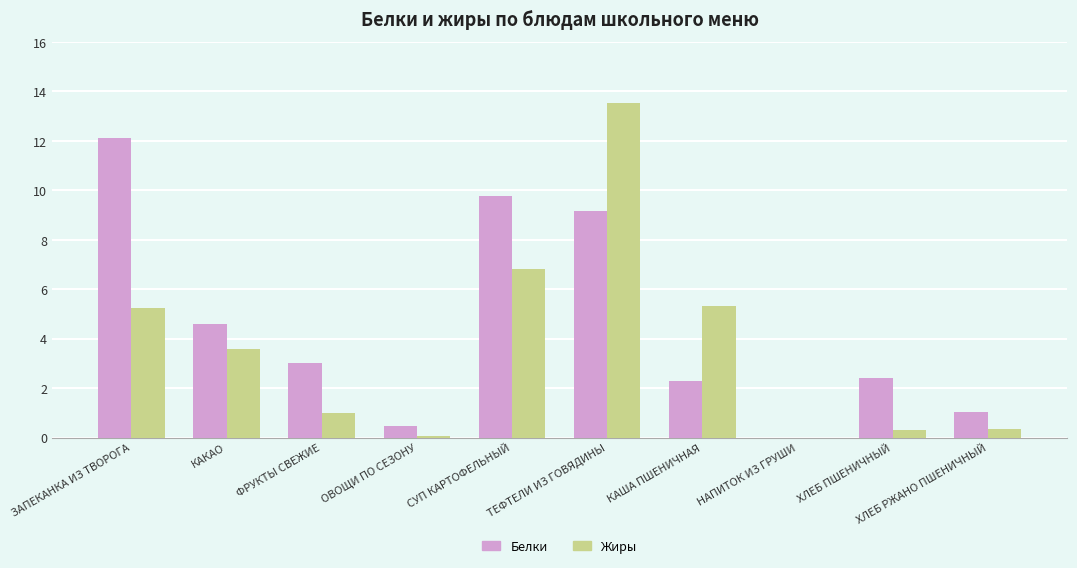

Which series has the largest total across all categories?

Белки